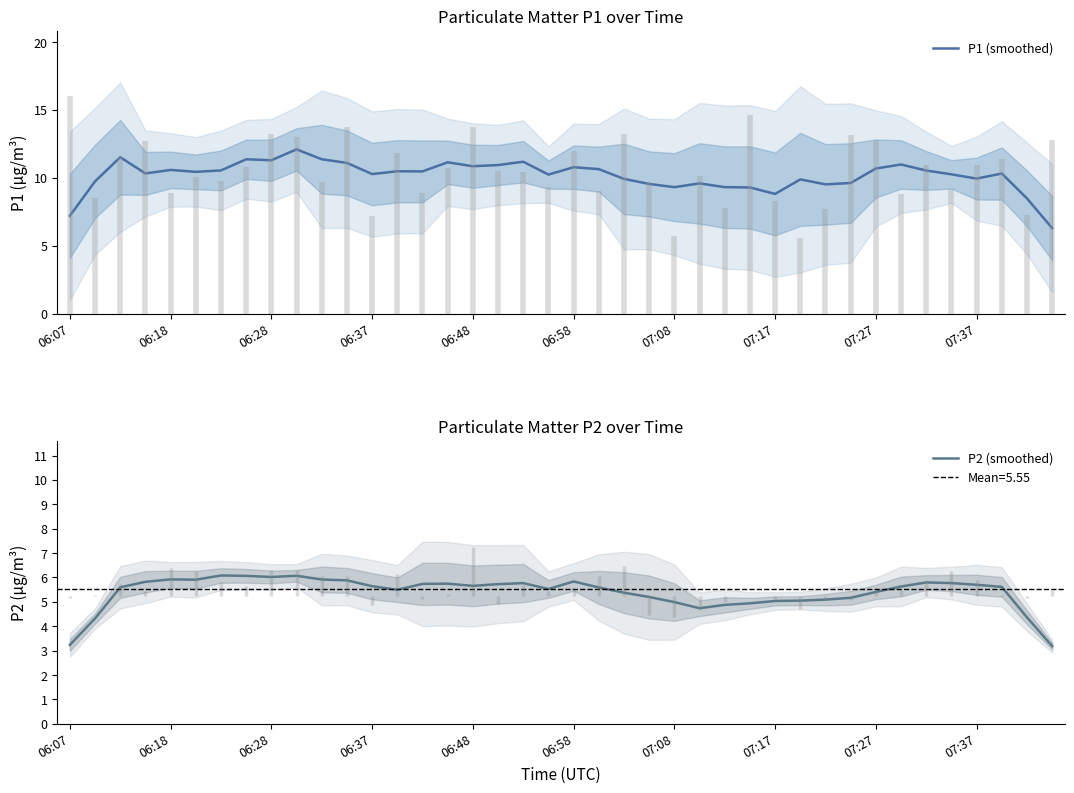

True or false: P1 (smoothed) has a value of 5.0 at 06:37.

False